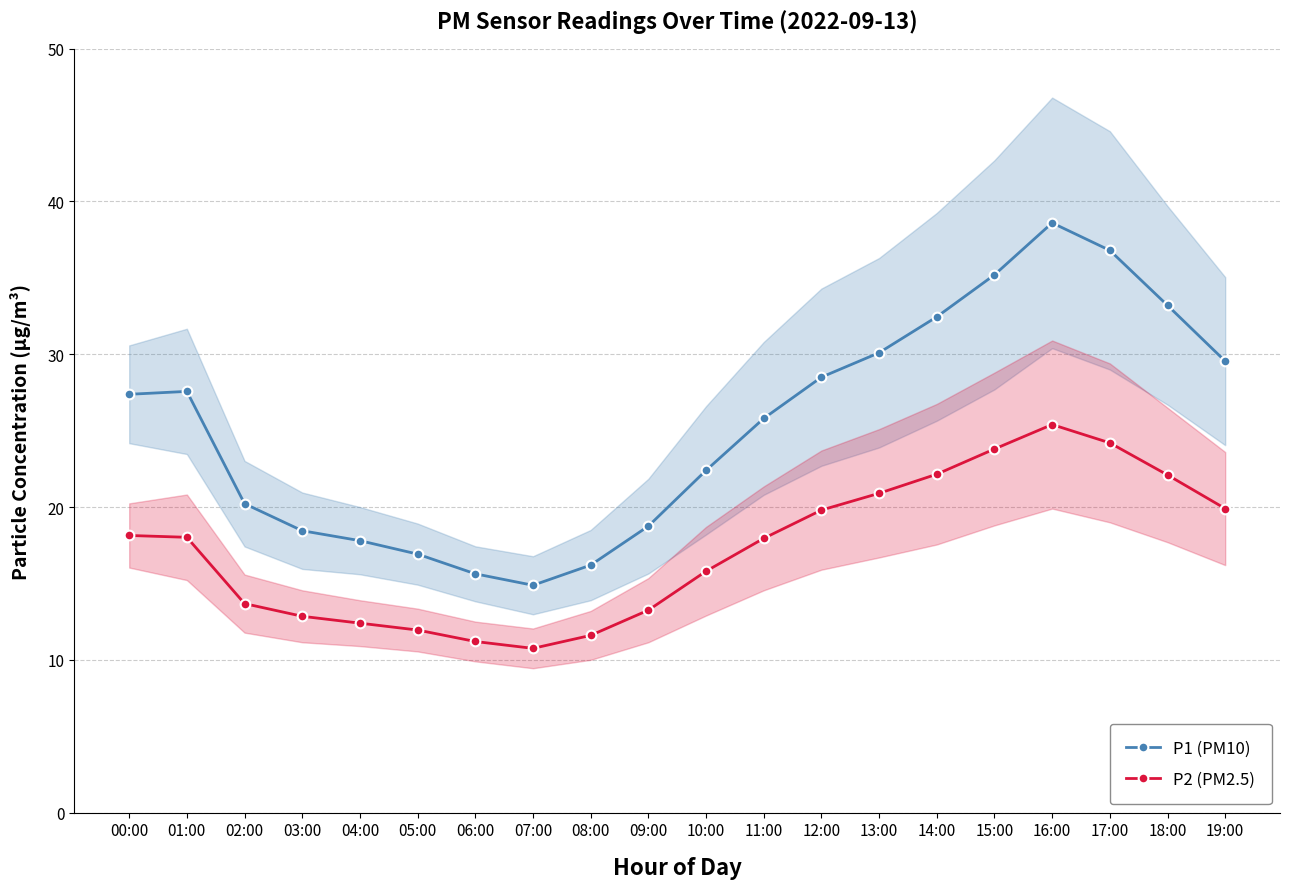

Reading left to right, what are all the values shown in this chart?

P1 (PM10): 27.4	27.6	20.2	18.4	17.8	16.9	15.6	14.9	16.2	18.8	22.4	25.8	28.5	30.1	32.5	35.2	38.6	36.8	33.2	29.6
P2 (PM2.5): 18.1	18.0	13.7	12.8	12.4	11.9	11.2	10.8	11.6	13.2	15.8	17.9	19.8	20.9	22.1	23.8	25.4	24.2	22.1	19.9